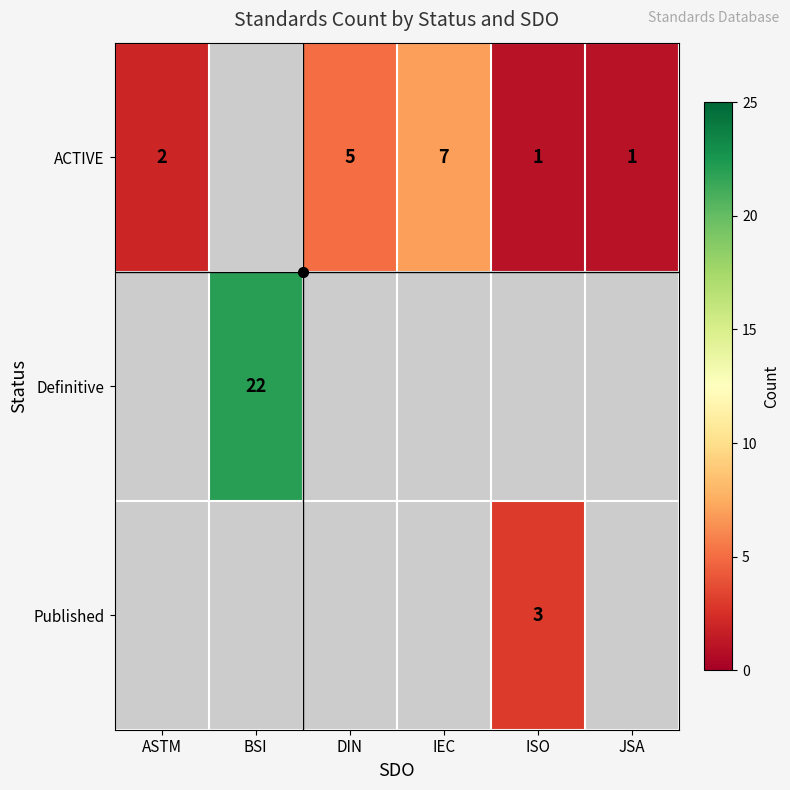

The value of ACTIVE at JSA is 0.6. True or false?

False